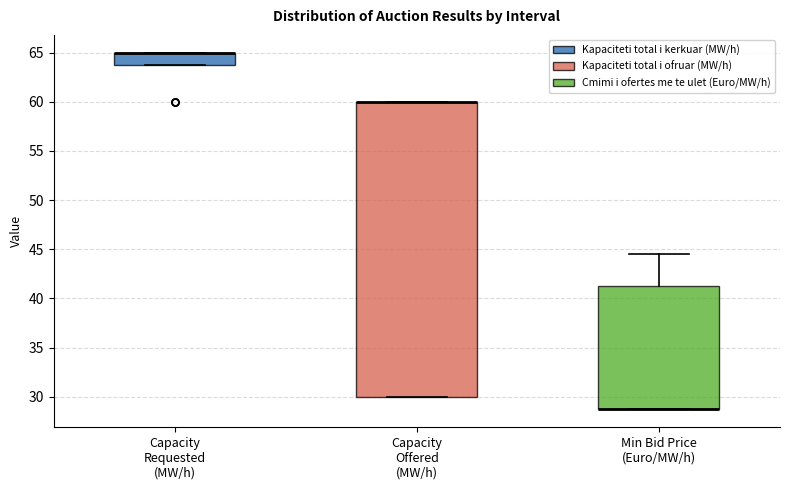

Where is the lower edge of the box for Capacity Requested (MW/h) on the y-axis? The values are not printed on the chart, so give them approximately, as read against the axis.

64.0